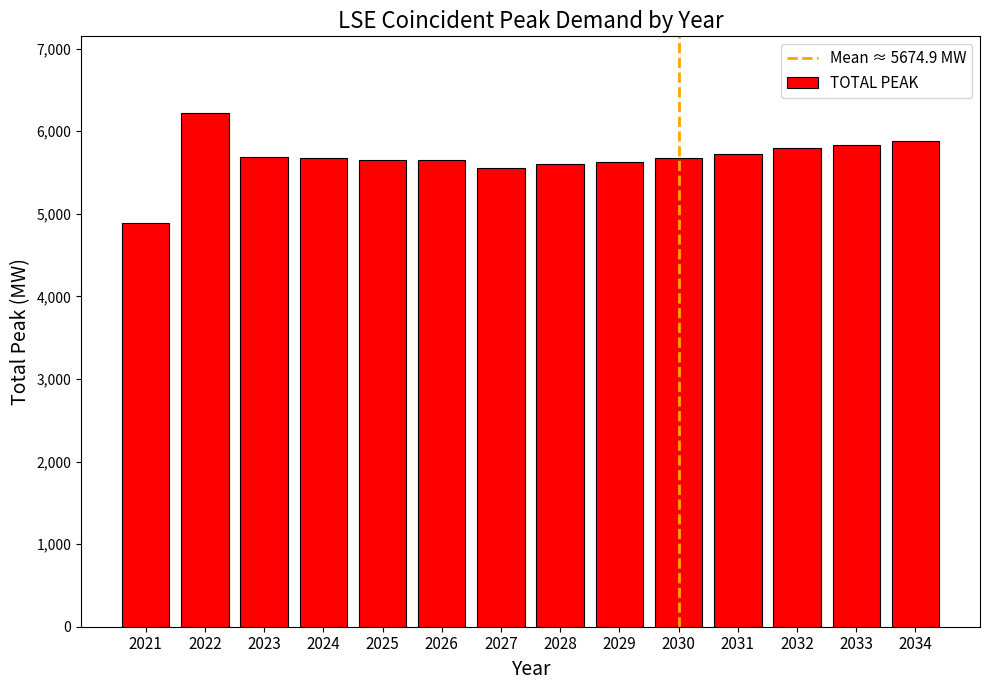

Approximately how many times larger is the value at 2033 compared to 2023?

1.0